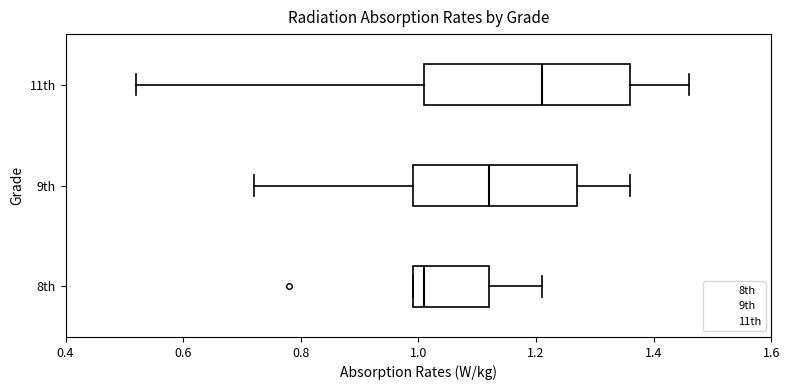

Where does the median line of the box for 11th sit on the x-axis? The values are not printed on the chart, so give them approximately, as read against the axis.

1.22